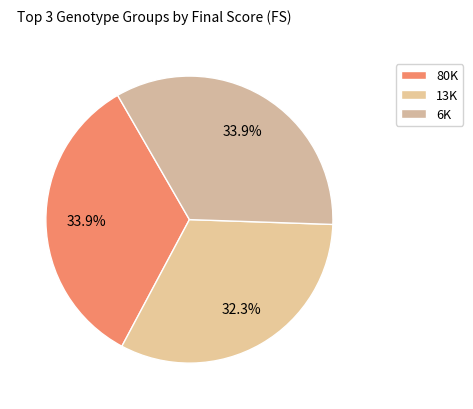

Count the number of slices in the pie.

3